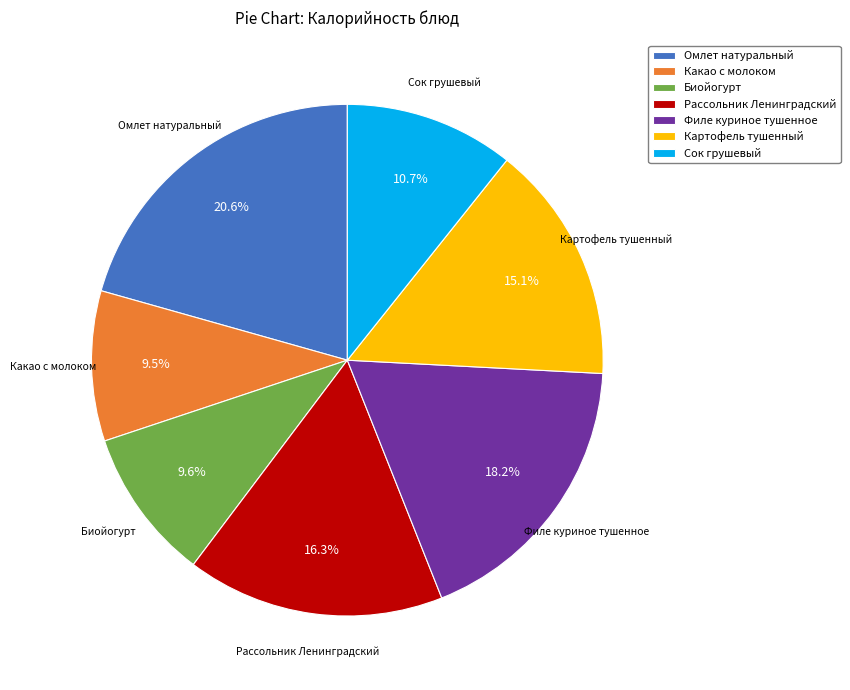

What percentage is the Биойогурт slice, to the nearest percent?

10%